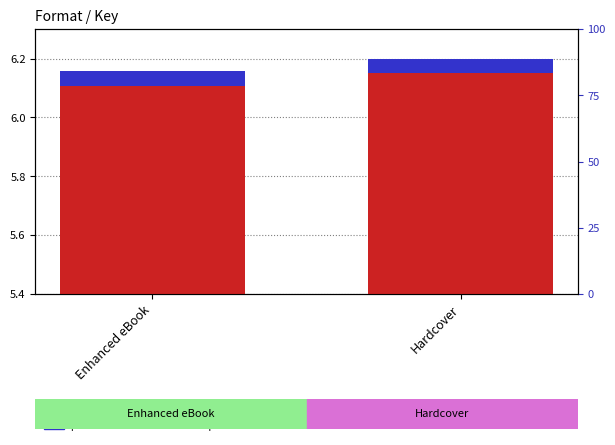

What is the sum of all percentile rank within the sample values?

0.1